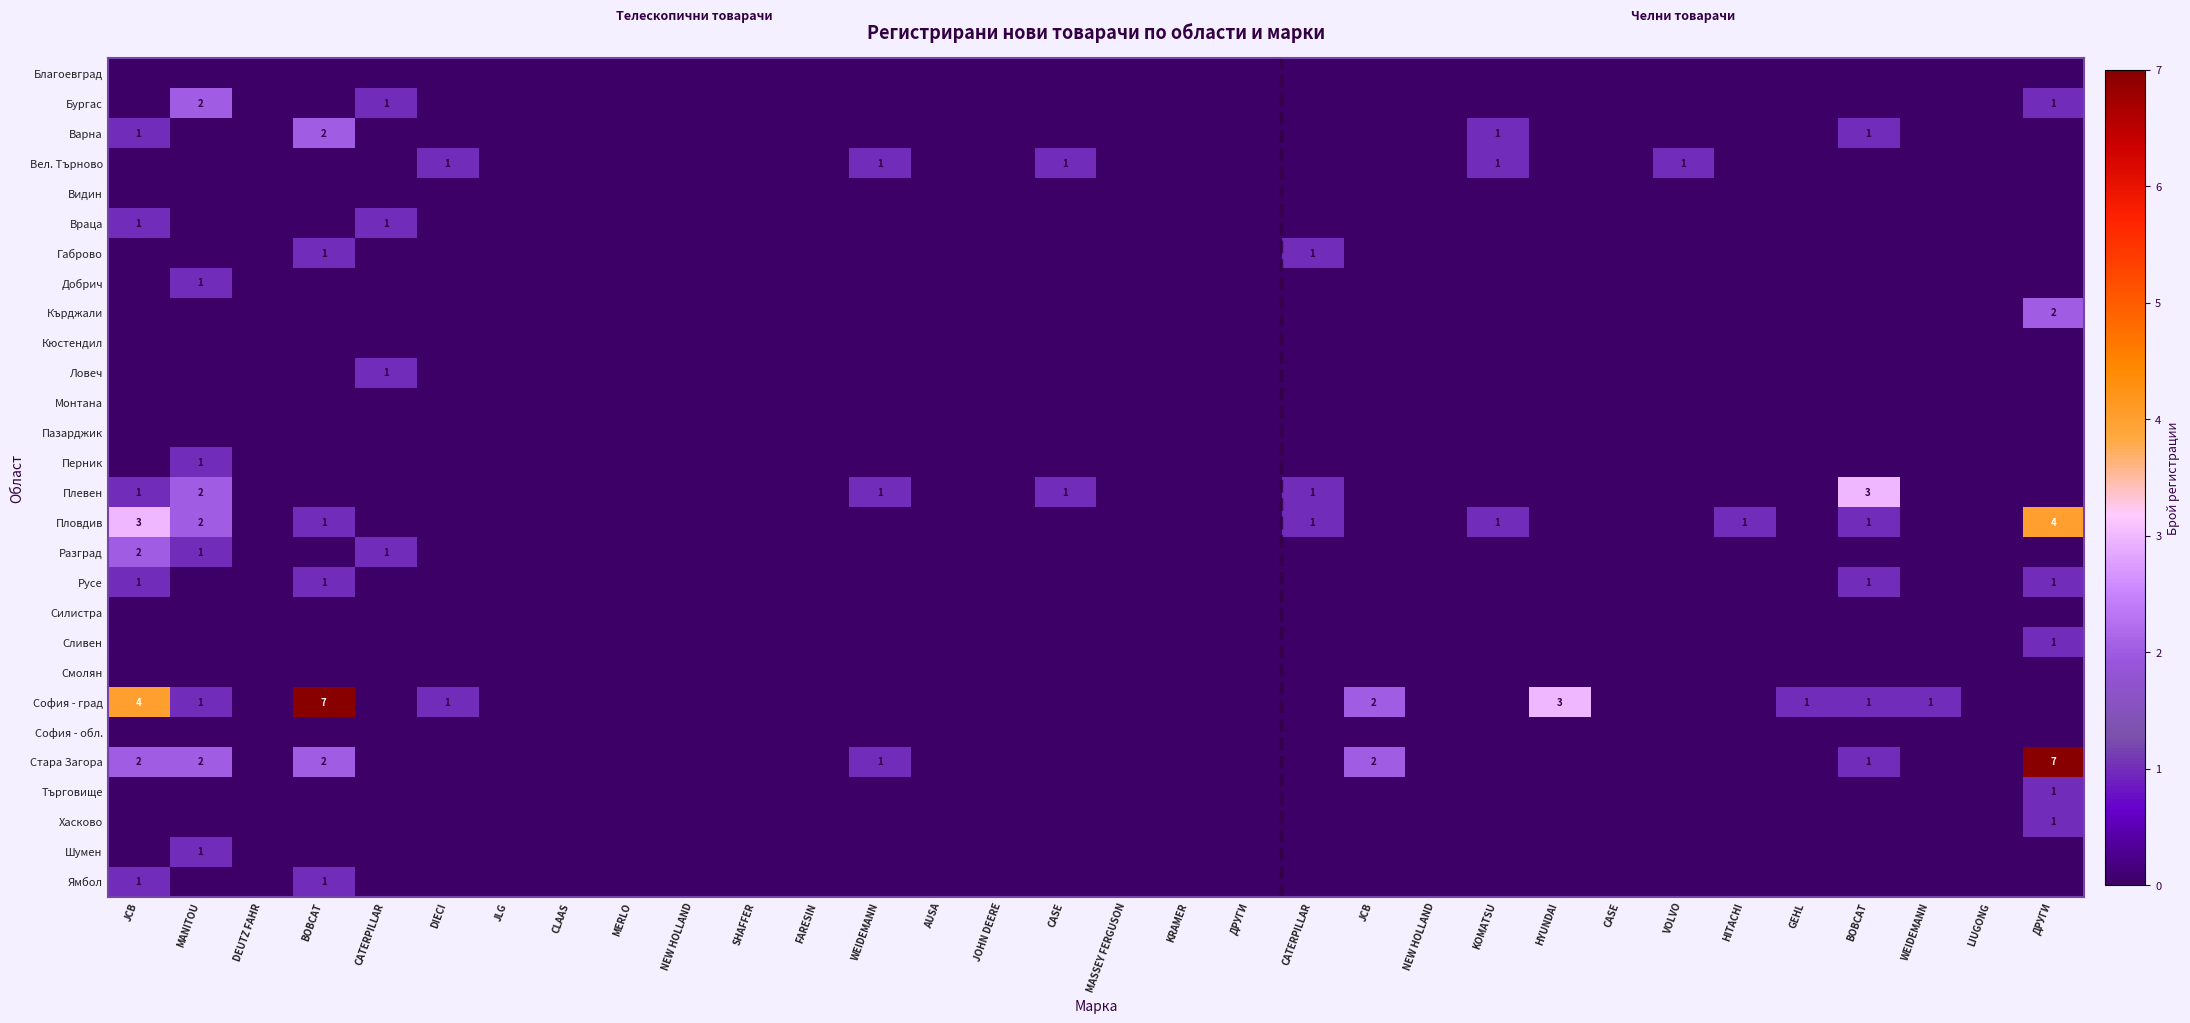

At which category is the sum across all series the highest?

ДРУГИ